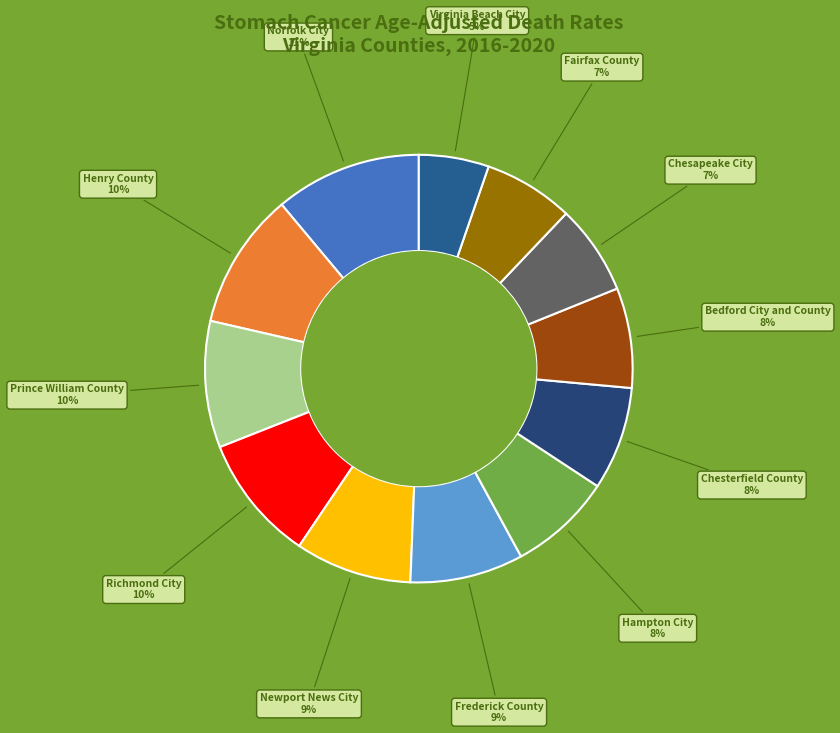

Is there a majority slice in this chart?

No